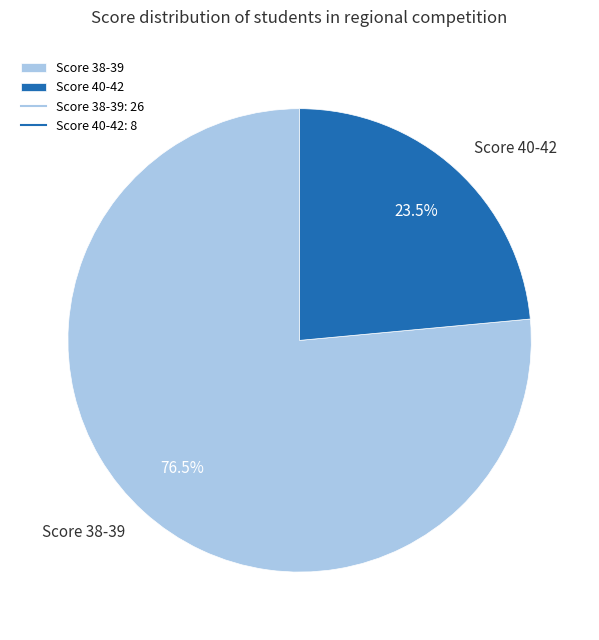

Is there any slice that represents more than half of the pie?

Yes